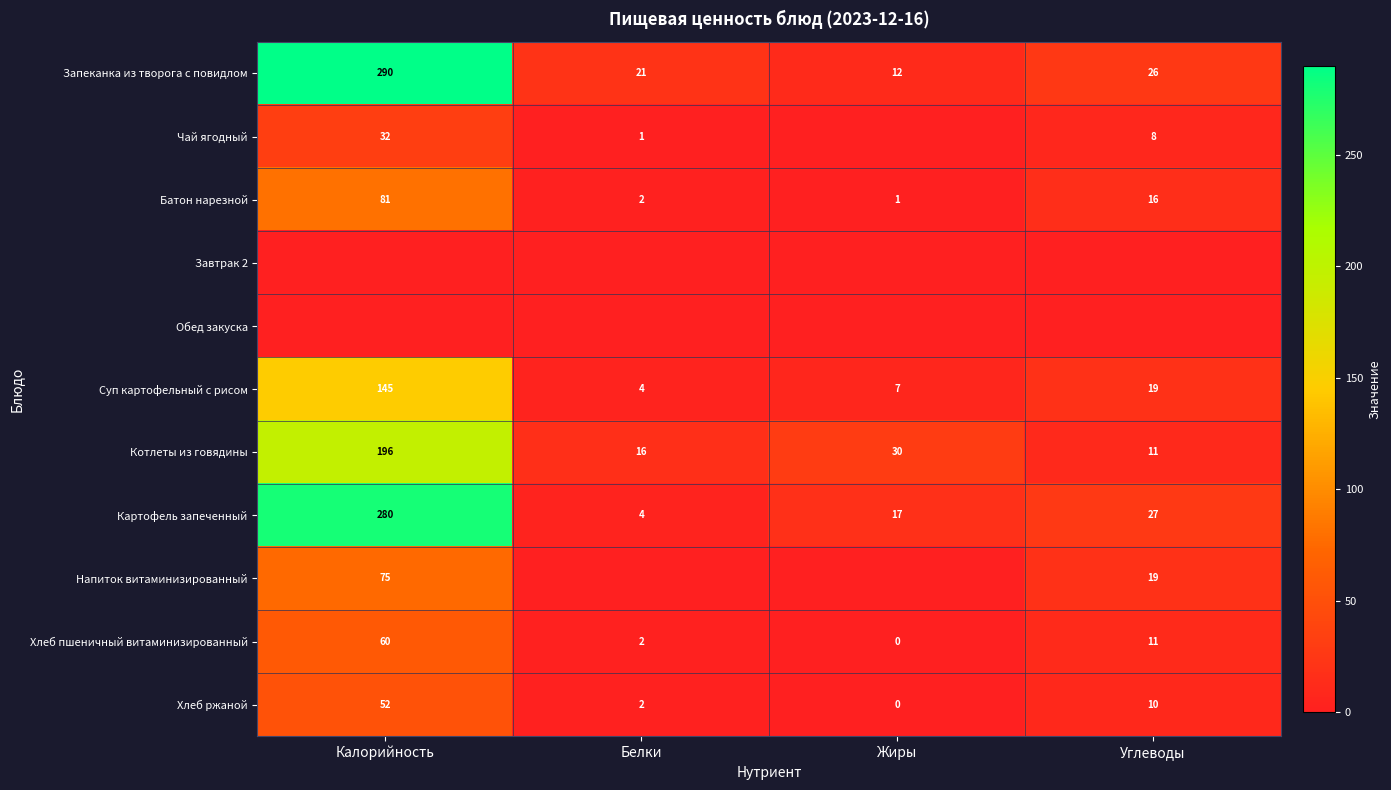

True or false: Батон нарезной has a value of 81 at Калорийность.

True